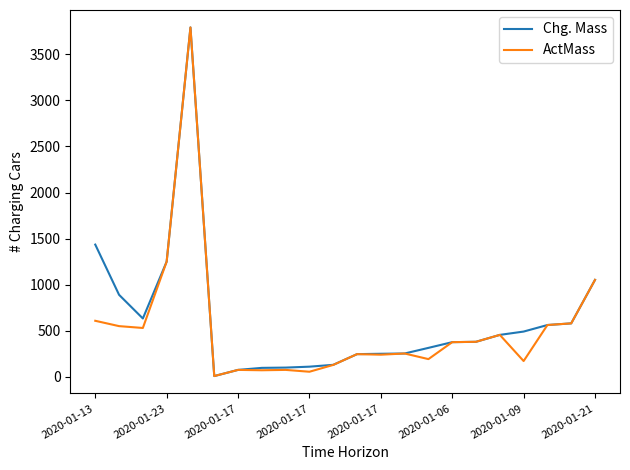

True or false: Chg. Mass and ActMass intersect in this chart.

False